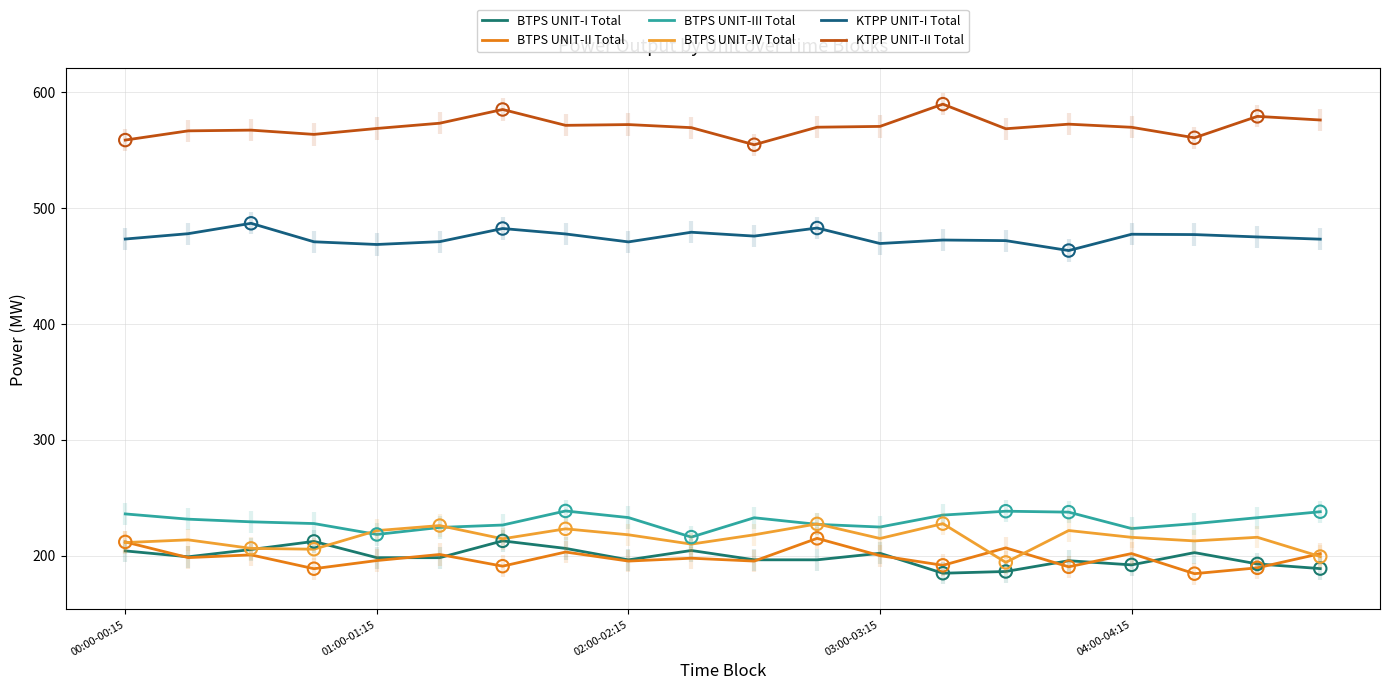

Is the value of BTPS UNIT-IV Total at 13 greater than the value of BTPS UNIT-I Total at 10?

Yes